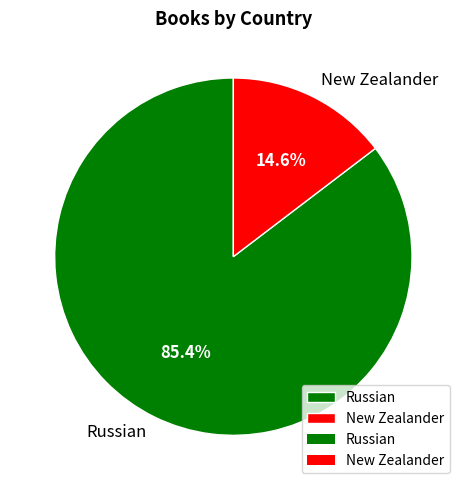

True or false: New Zealander accounts for 22% of the total.

False